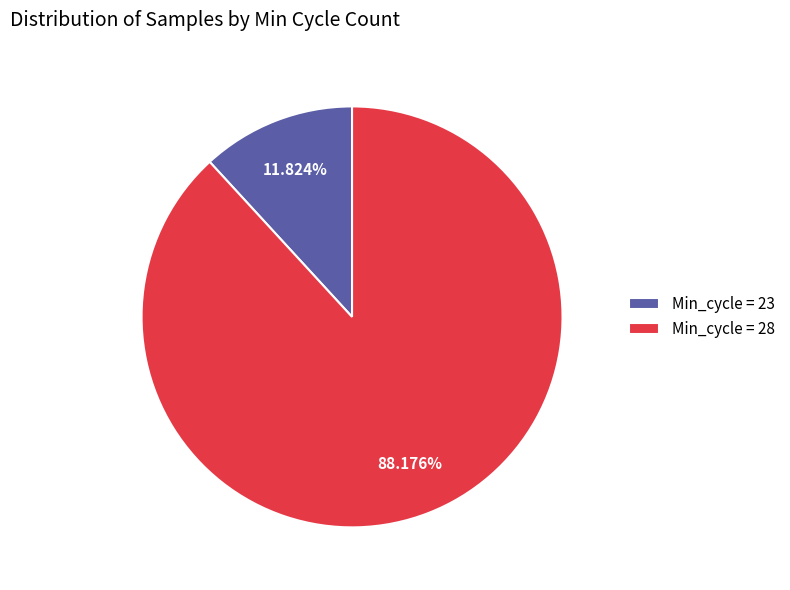

How many slices are in this pie chart?

2